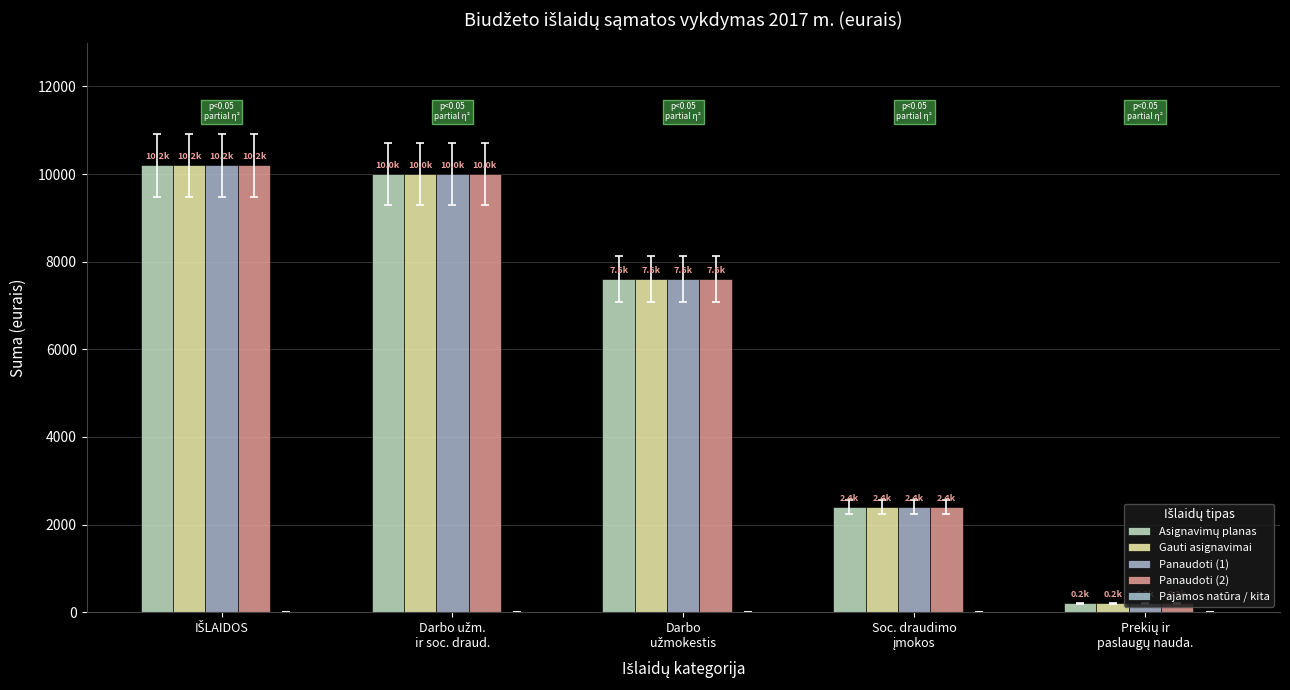

What is the total value across all series at Prekių ir
paslaugų nauda.?

800